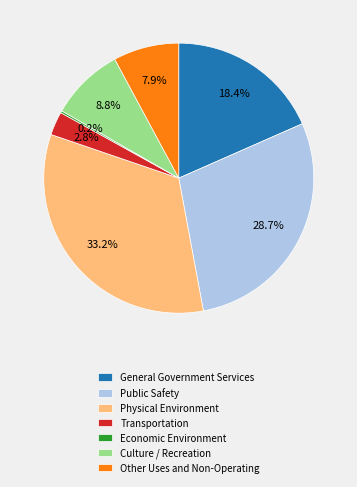

To the nearest percent, what is the average slice percentage?

14%